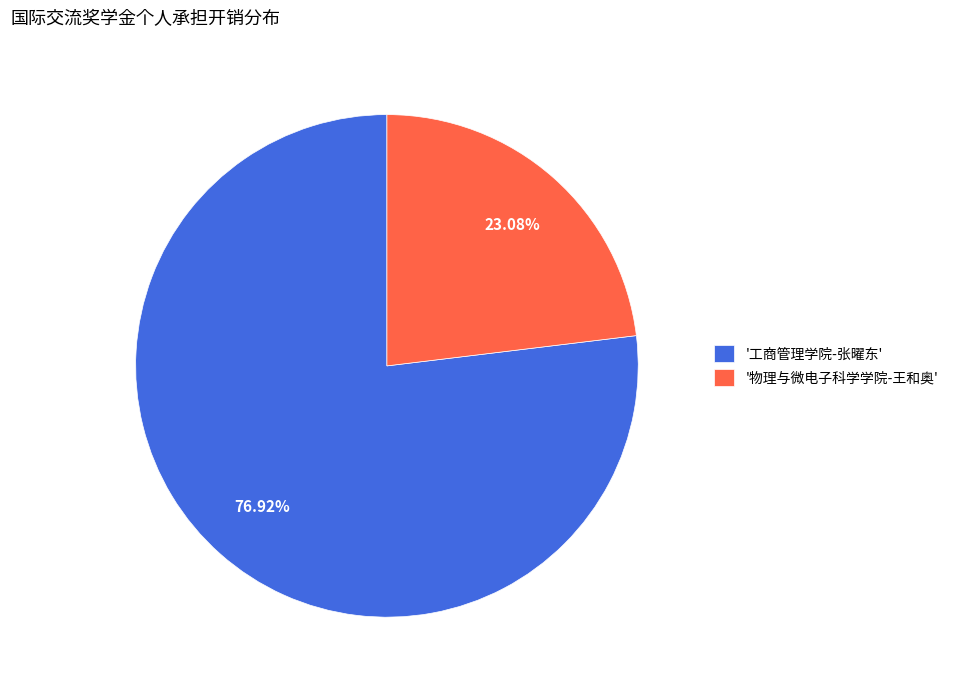

What is the largest slice in the pie chart?

'工商管理学院-张曜东'